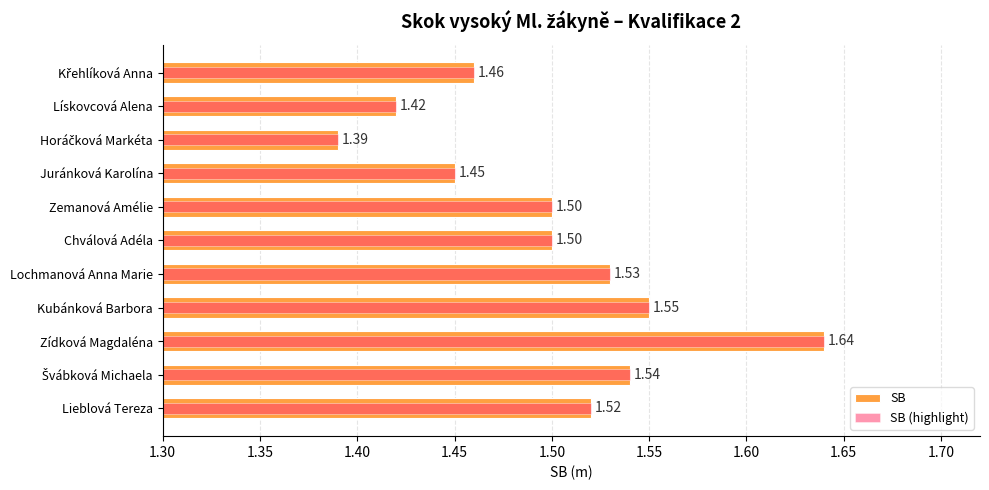

What is the value of the SB (highlight) bar at the 6th from the left?

1.5